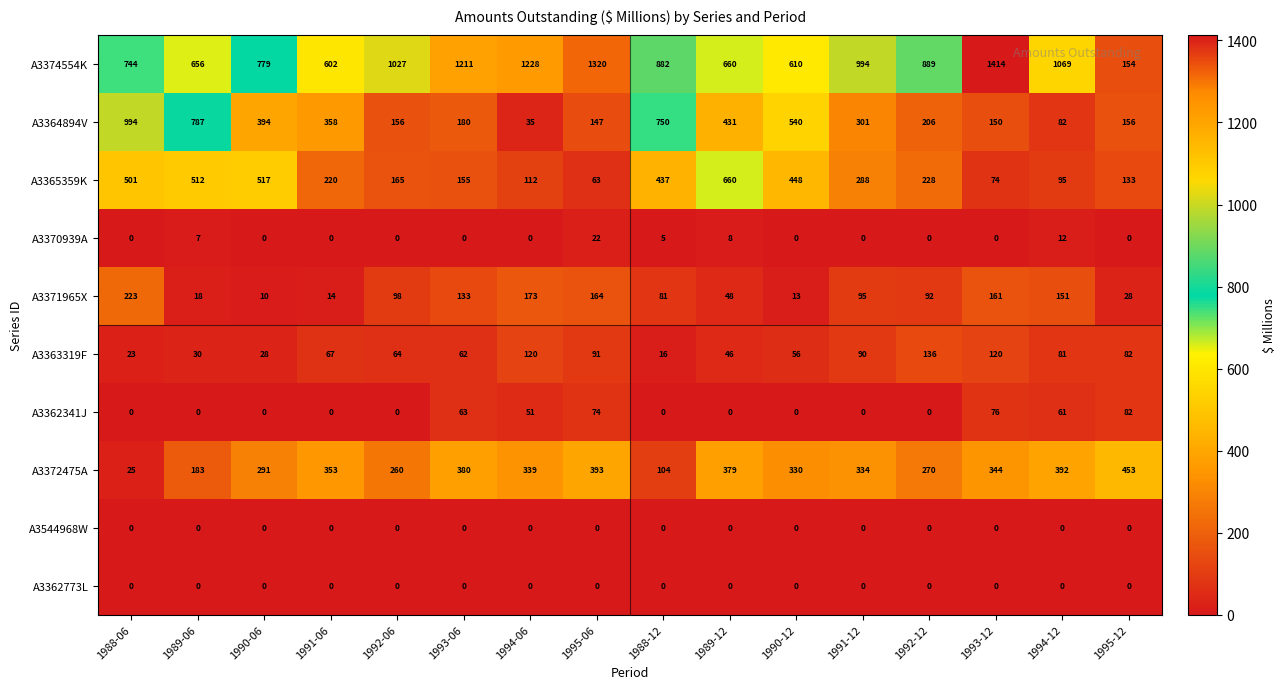

What is the approximate value of A3370939A at 1995-06, to the nearest 10?

20